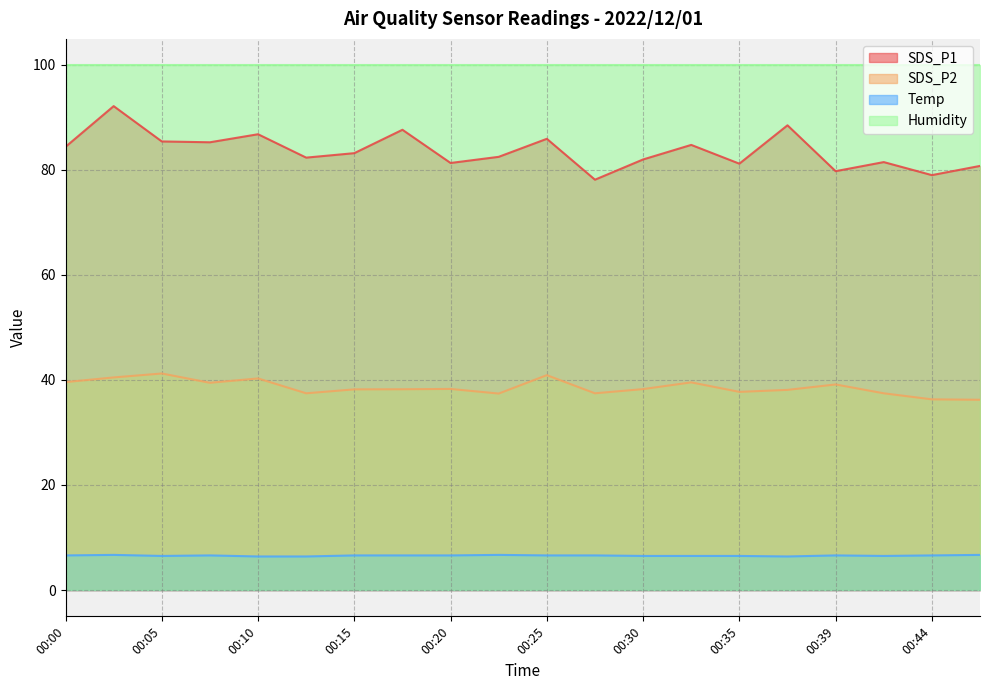

Which category has the highest value across all series?

00:03